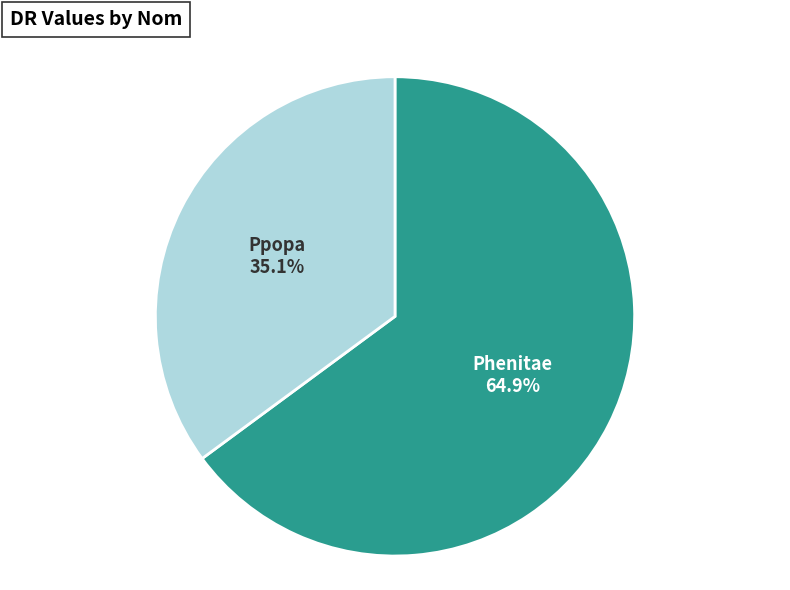

What is the largest slice in the pie chart?

Phenitae